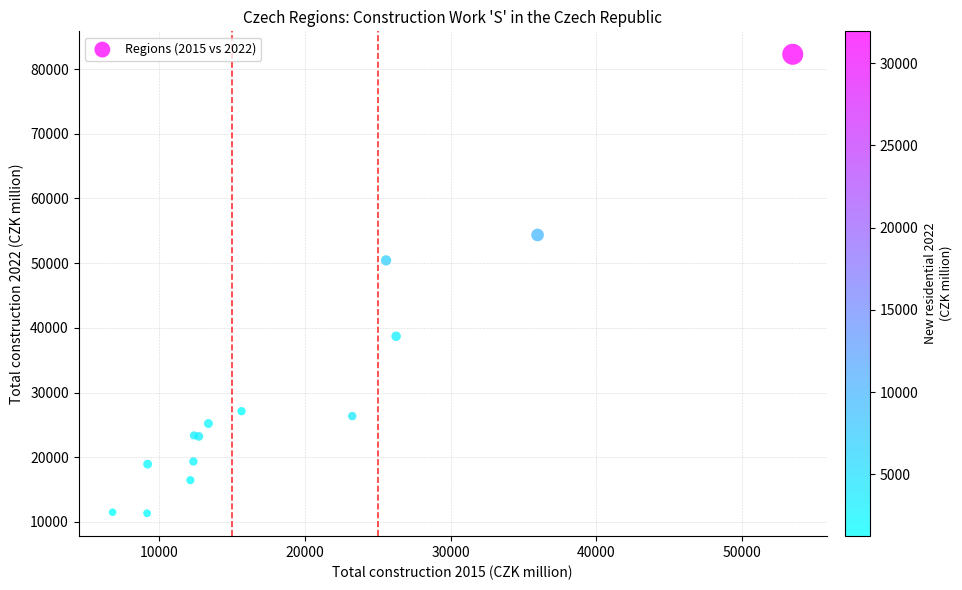

What Y value in the scatter plot is closest to 46818?

50430.0